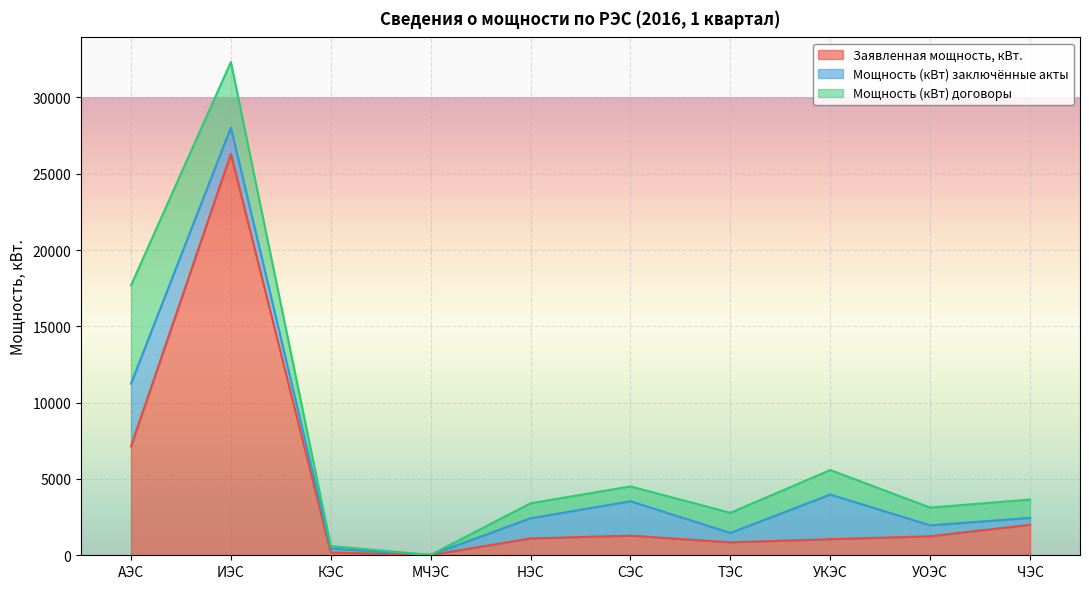

Where does the Мощность (кВт) заключённые акты series first go above 1318?

АЭС